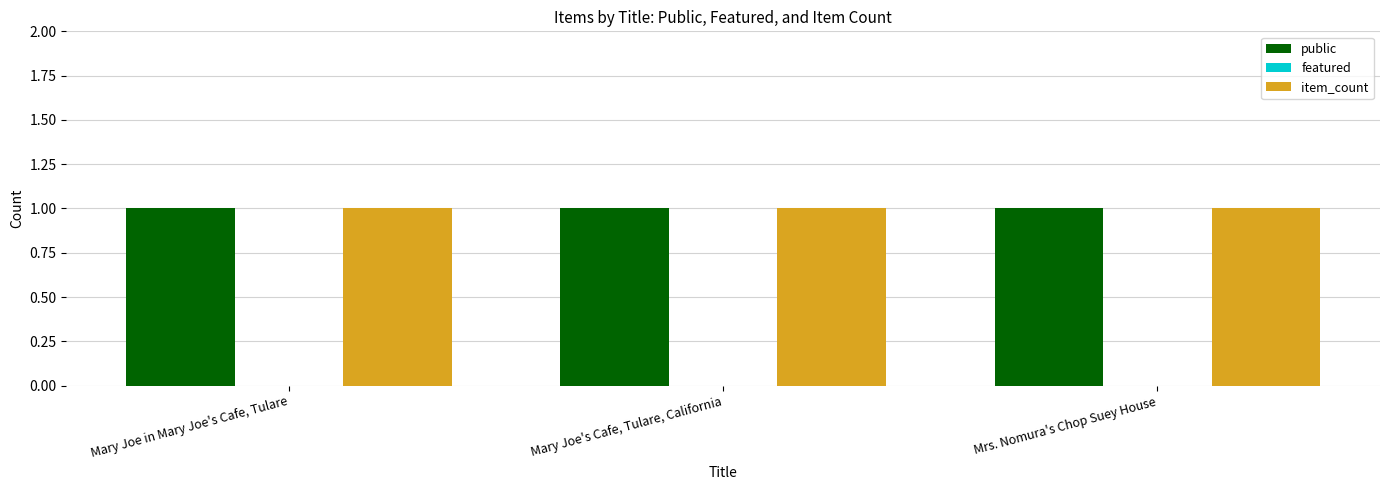

Reading left to right, extract all data points from this chart.

public: 1	1	1
featured: 0	0	0
item_count: 1	1	1